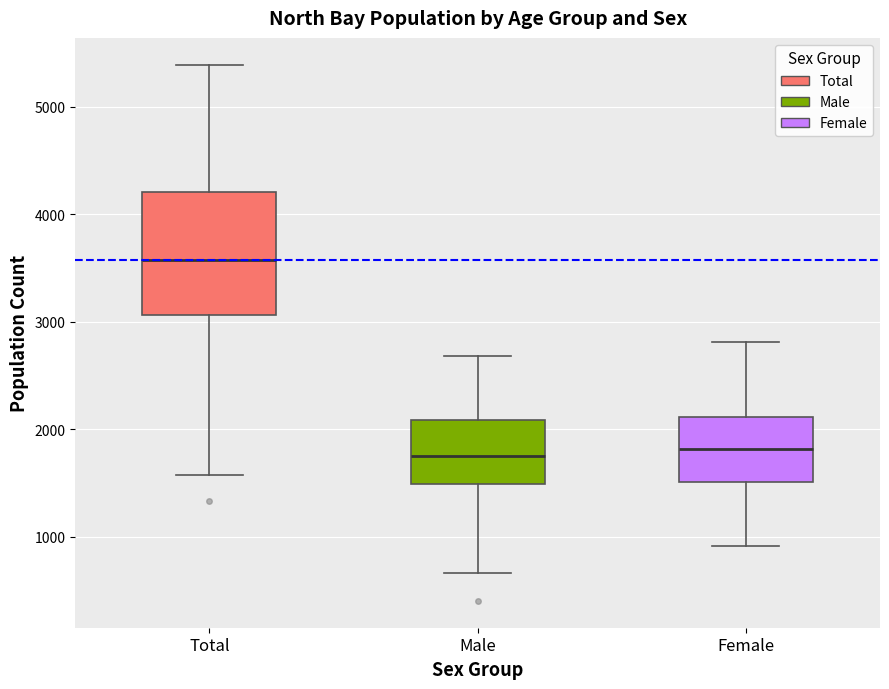

Reading left to right, read every box against the y-axis: the position of its median line, the range the box covers, and the ends of its whiskers. The values are not printed on the chart, so give them approximately, as read against the axis.

Total: median 3600, box 3100 to 4200, whiskers 1600 to 5400
Male: median 1800, box 1500 to 2100, whiskers 700 to 2700
Female: median 1800, box 1500 to 2100, whiskers 900 to 2800